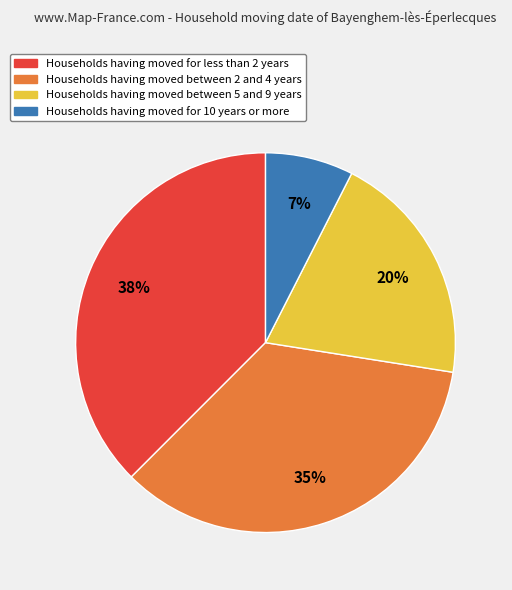

The Households having moved for 10 years or more slice represents 2% of the pie. True or false?

False